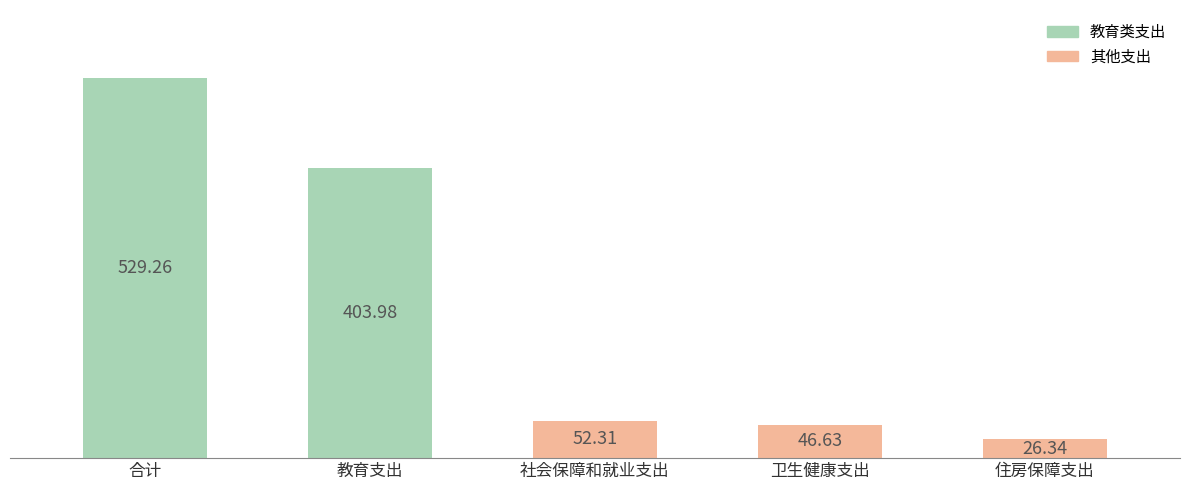

What is the average value?

211.7